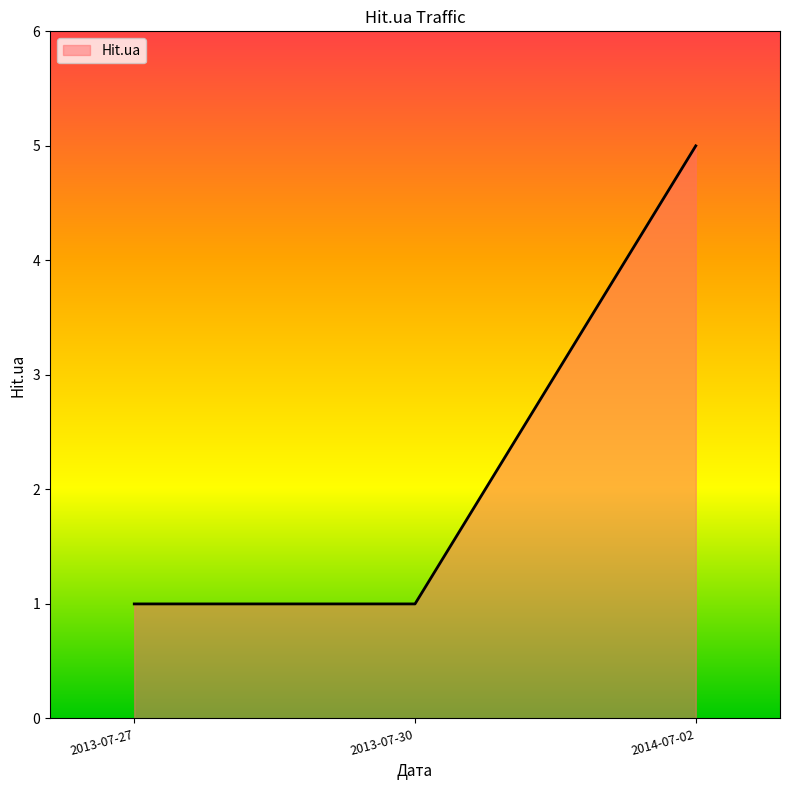

What is the average value?

2